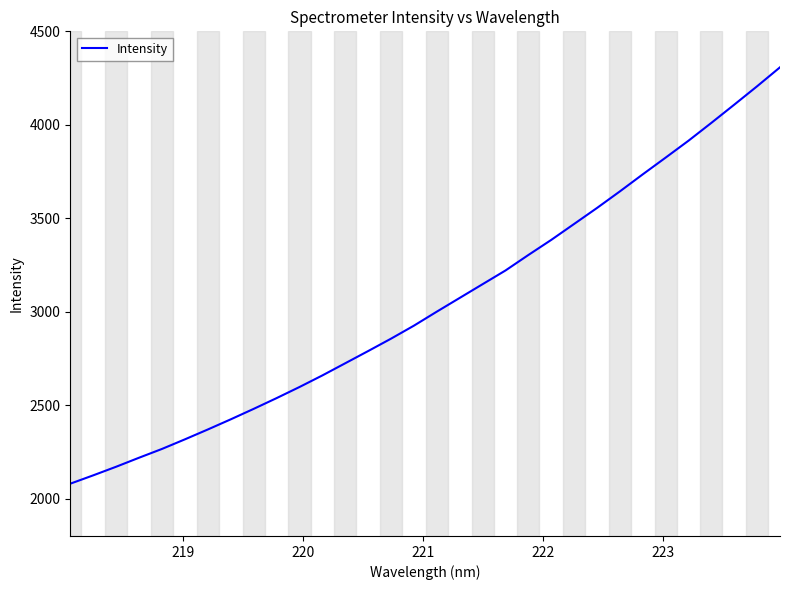

What is the difference between the maximum and minimum values?

2227.8